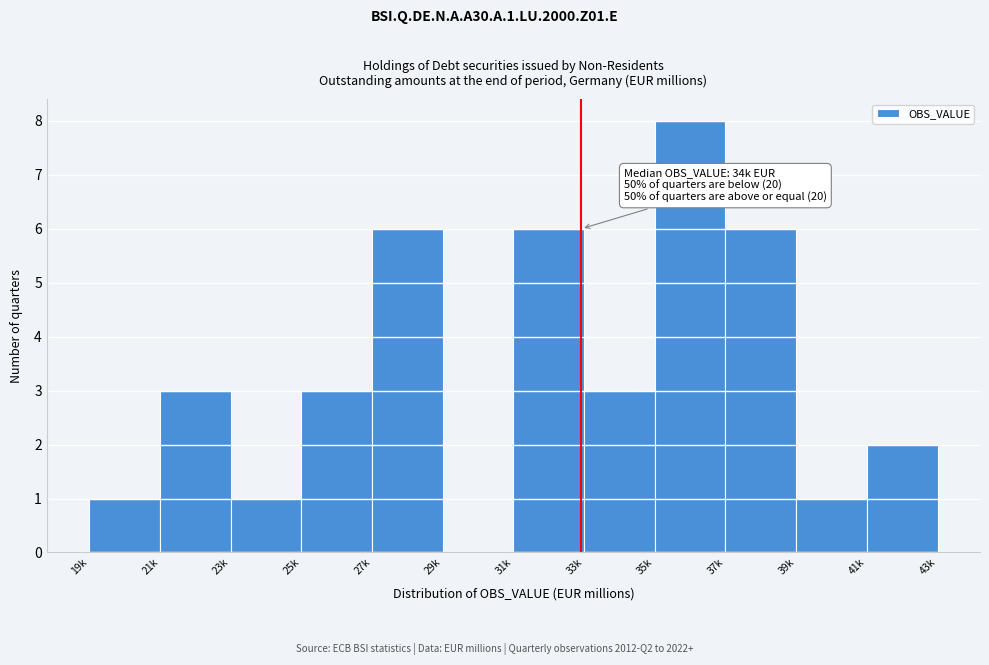

Reading left to right, transcribe all the data shown in this chart.

19k=1	21k=3	23k=1	25k=3	27k=6	29k=0	31k=6	33k=3	35k=8	37k=6	39k=1	41k=2